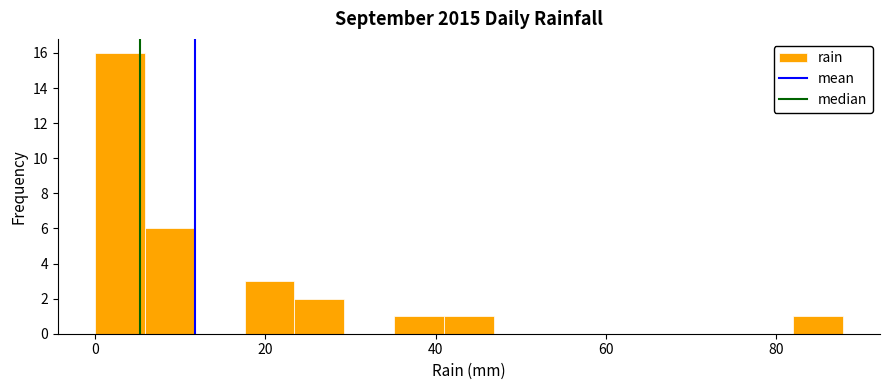

Read against the x-axis, roughly where is the centre of the tallest bar?

2